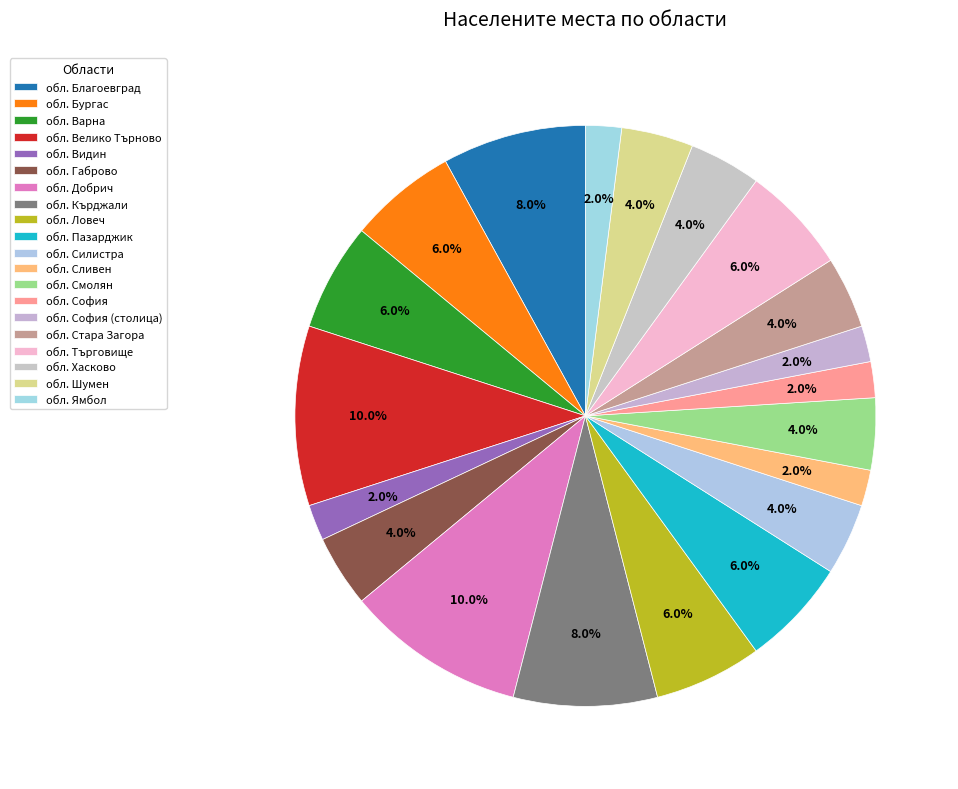

How many slices are in this pie chart?

20